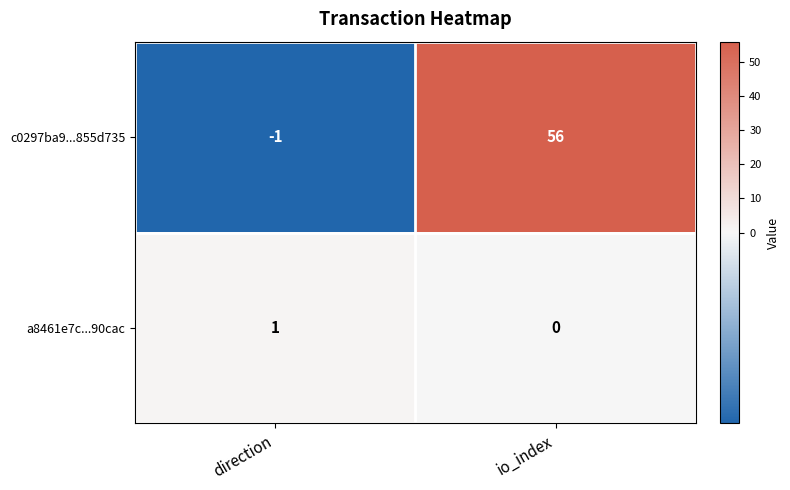

Reading left to right, transcribe all the data shown in this chart.

c0297ba9...855d735: direction=-1	io_index=56
a8461e7c...90cac: direction=1	io_index=0